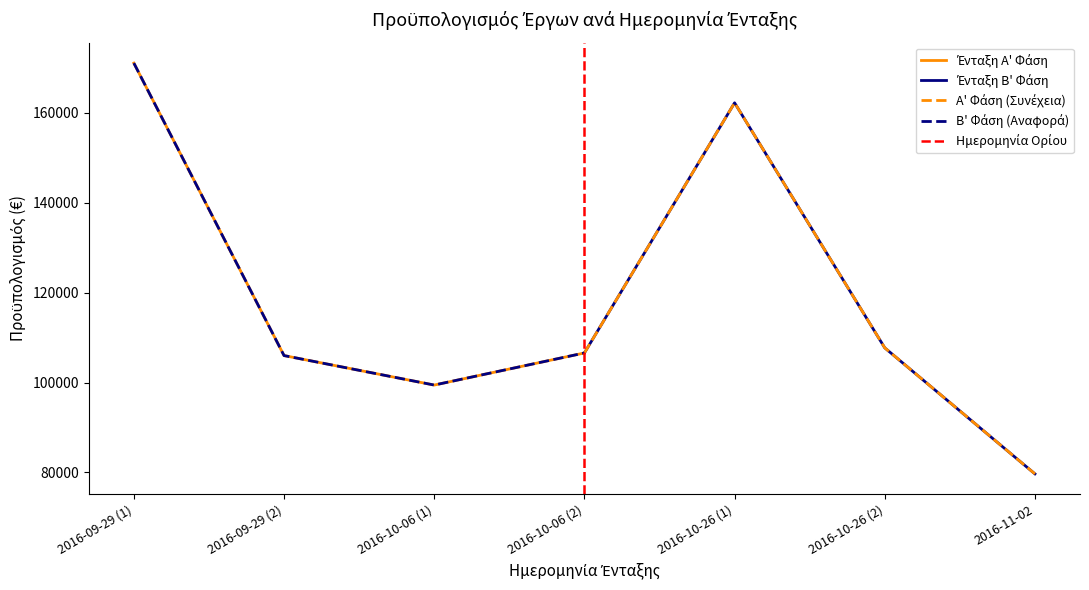

Which label corresponds to the largest value in the chart?

2016-09-29